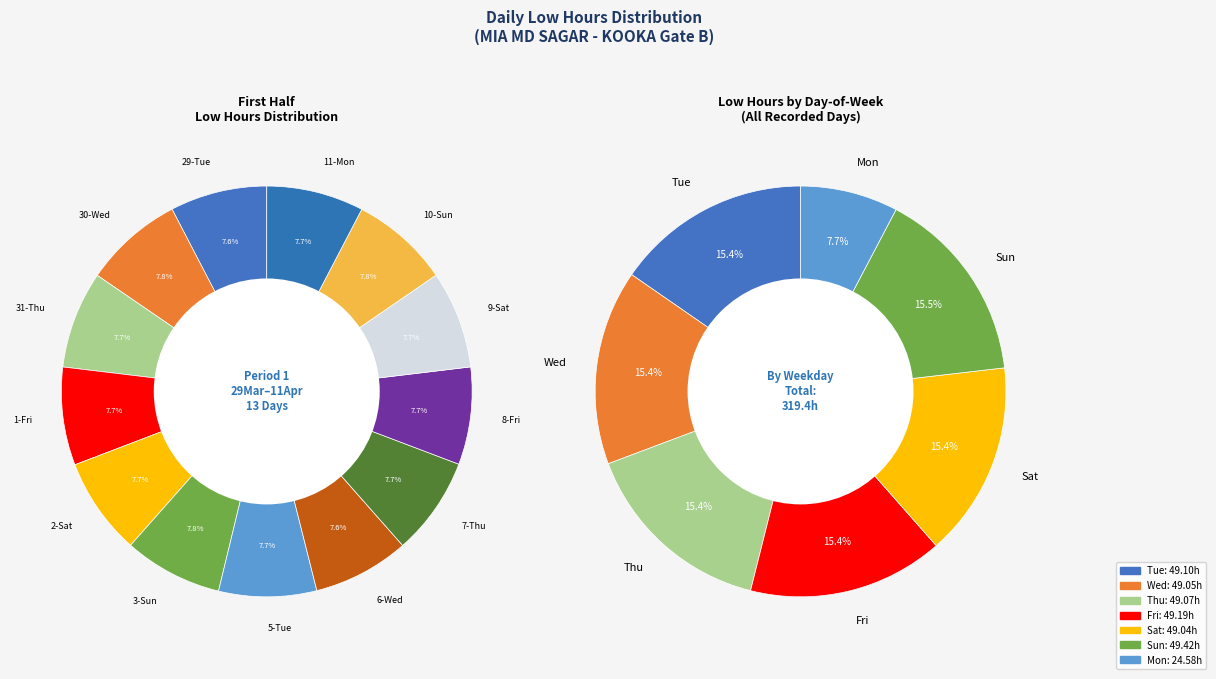

Combined, do 29-Tue and 19-Tue account for over 50%?

No